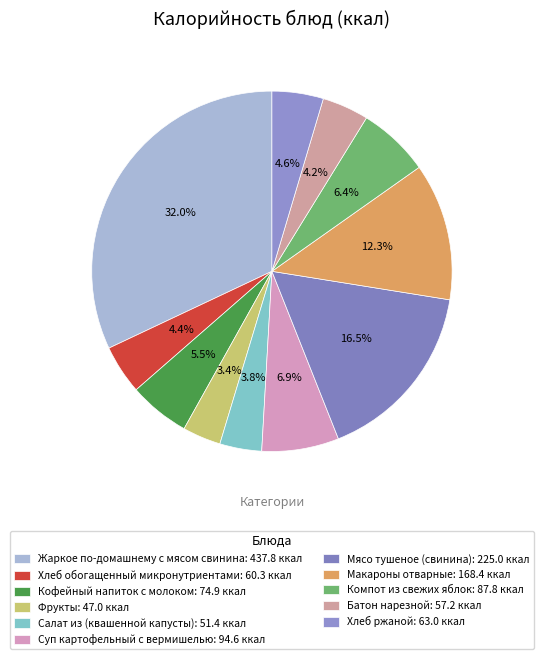

Count the number of slices in the pie.

11